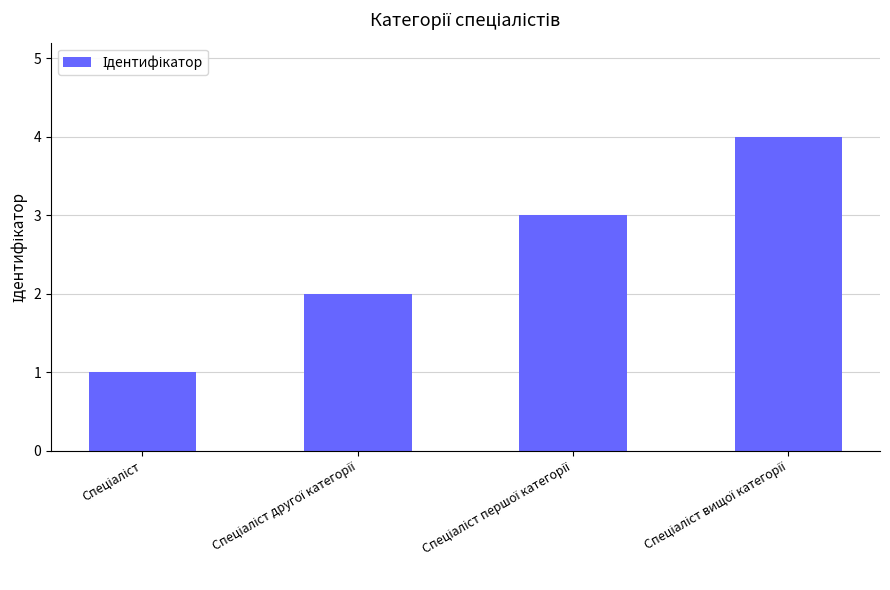

What is the greatest value displayed?

4